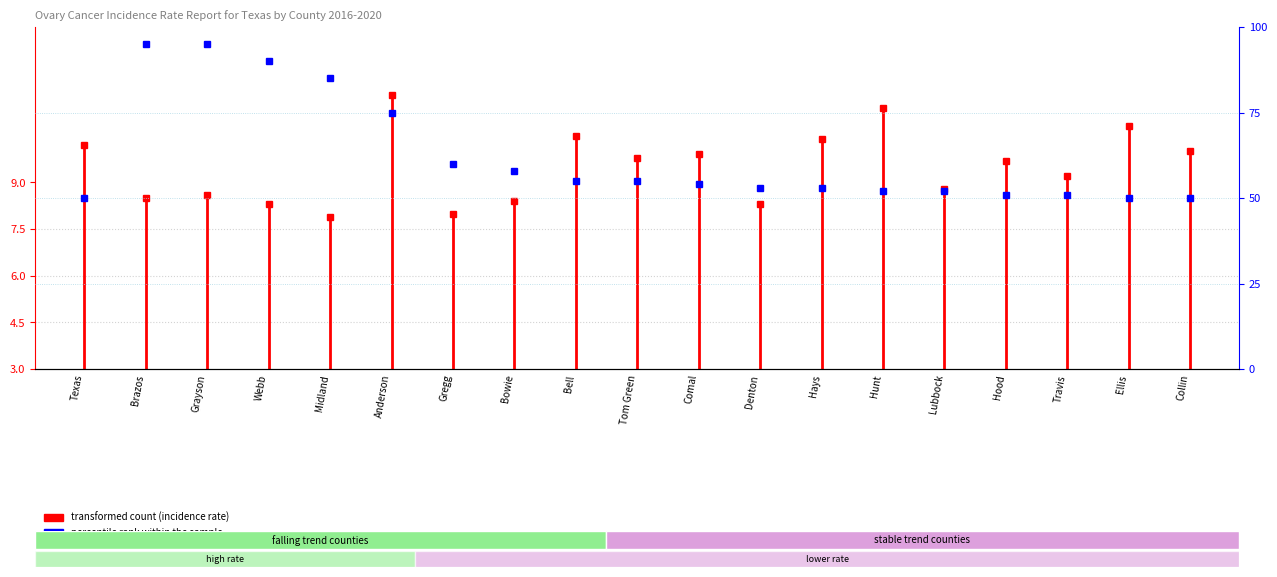

Does the chart have visible grid lines?

No